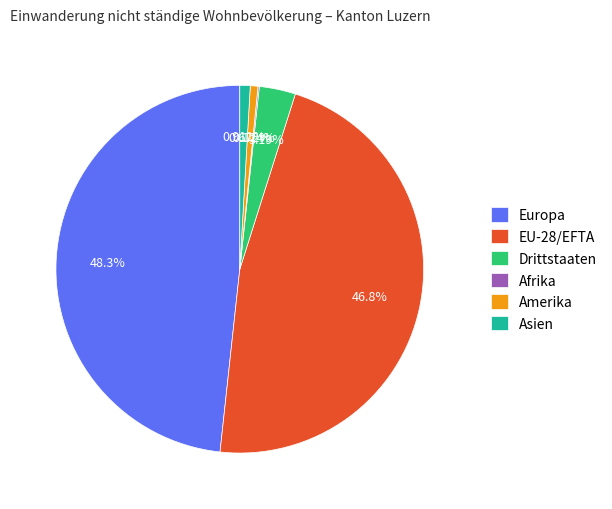

To the nearest percent, what is the average slice percentage?

17%